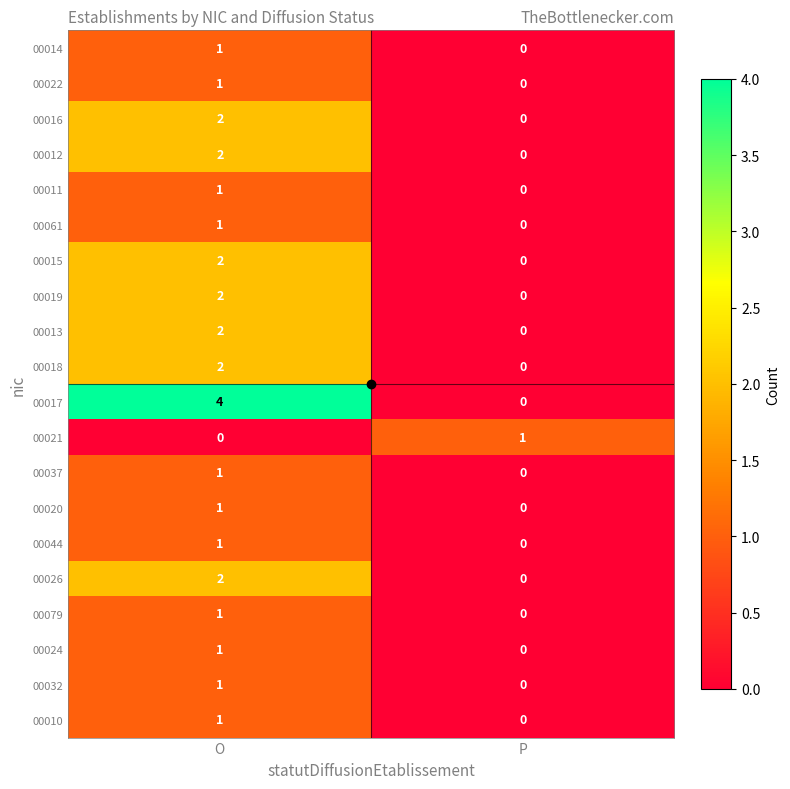

At which label is 00020 closest to 0?

P